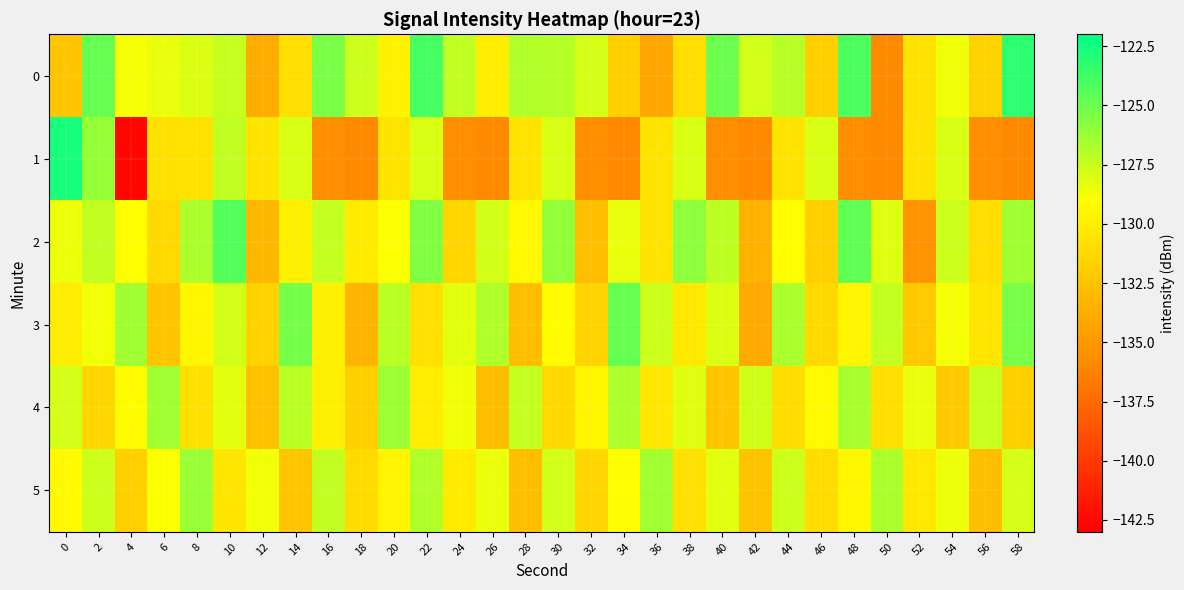

List the series in order of their peak value, highest first.

1, 0, 2, 3, 5, 4